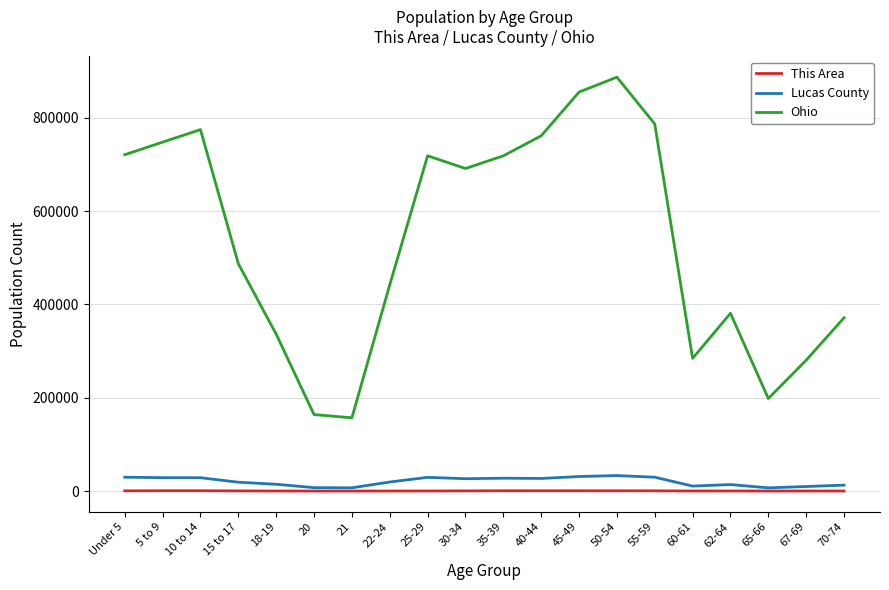

Between 22-24 and 62-64, which series saw the biggest shift?

Ohio